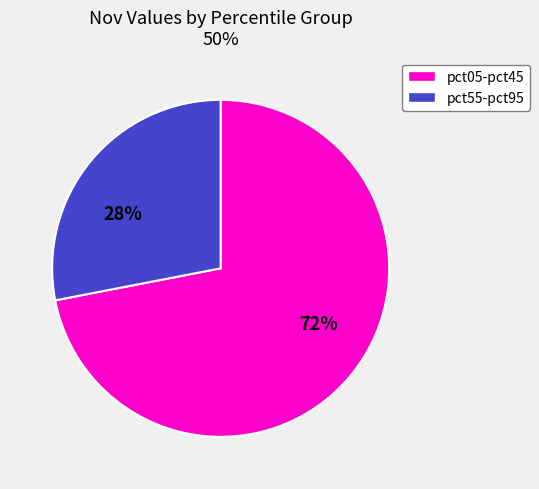

Which slice is the largest?

pct05-pct45